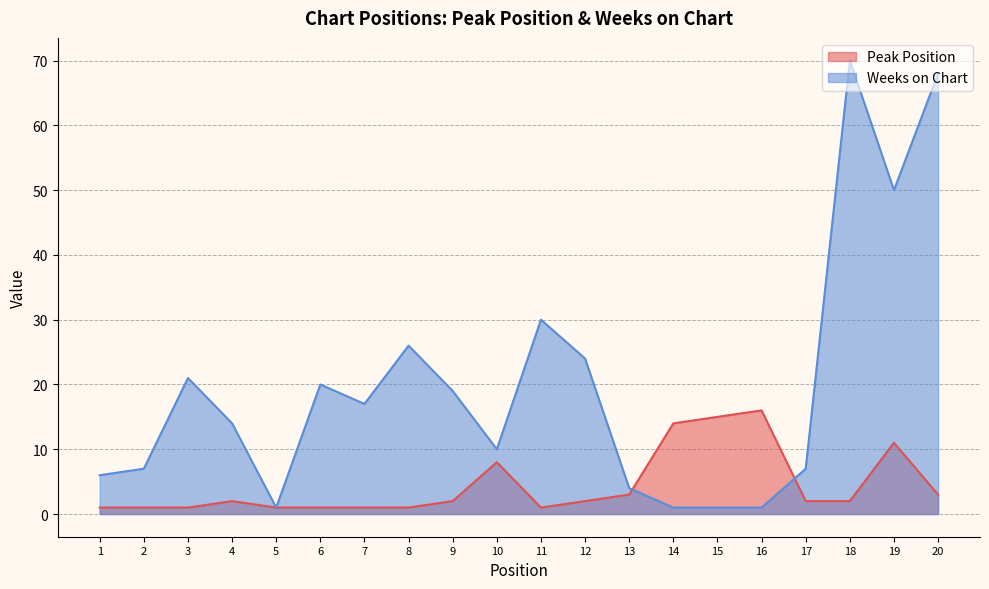

At which category does Peak Position reach its first local peak?

4